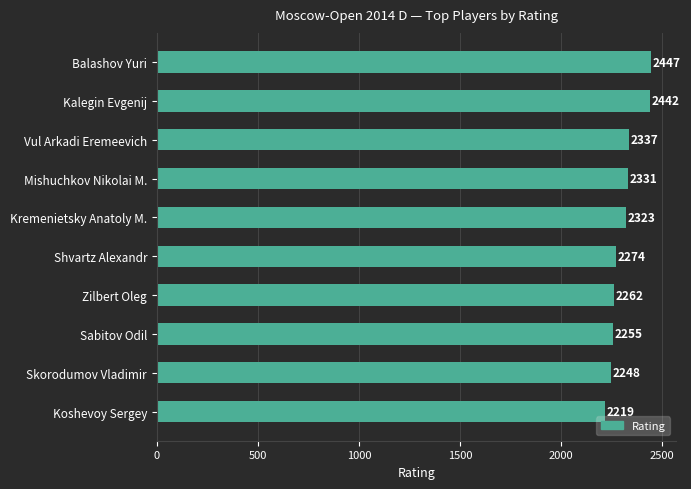

What is the value of the 4th bar from the top?

2331